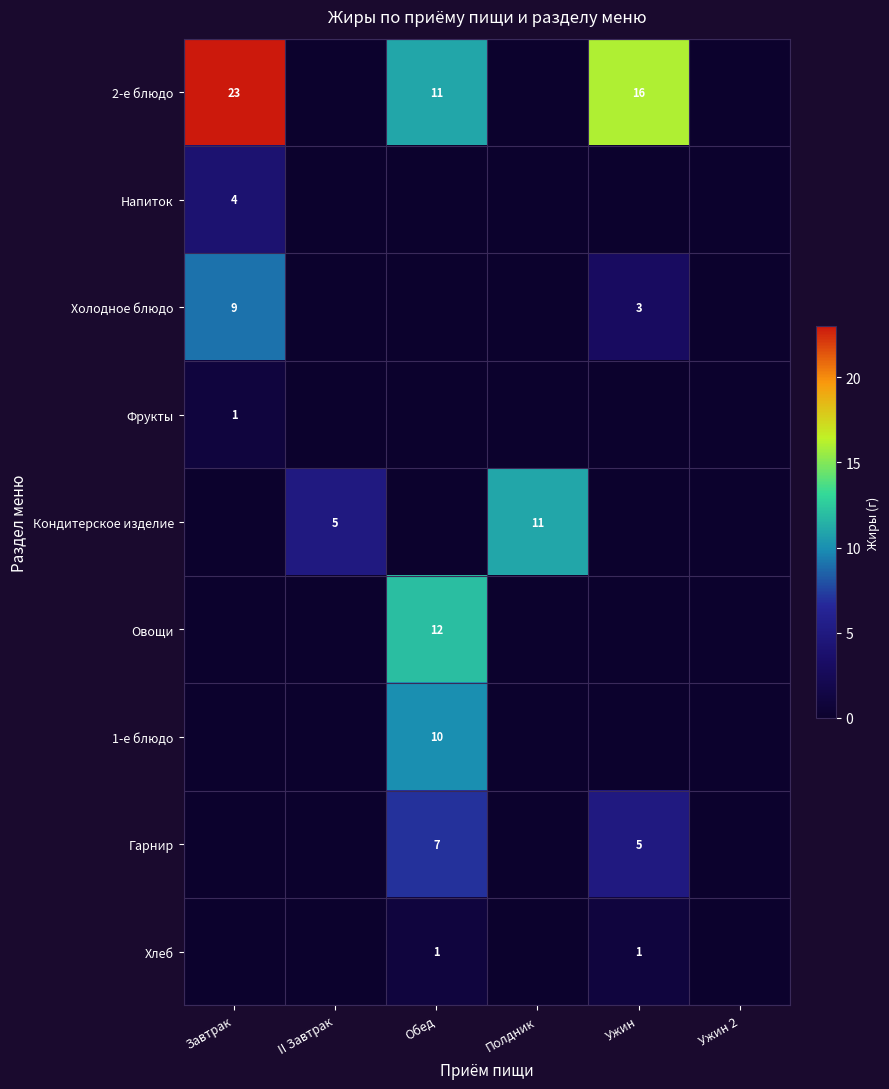

How many values in Холодное блюдо are above zero?

2